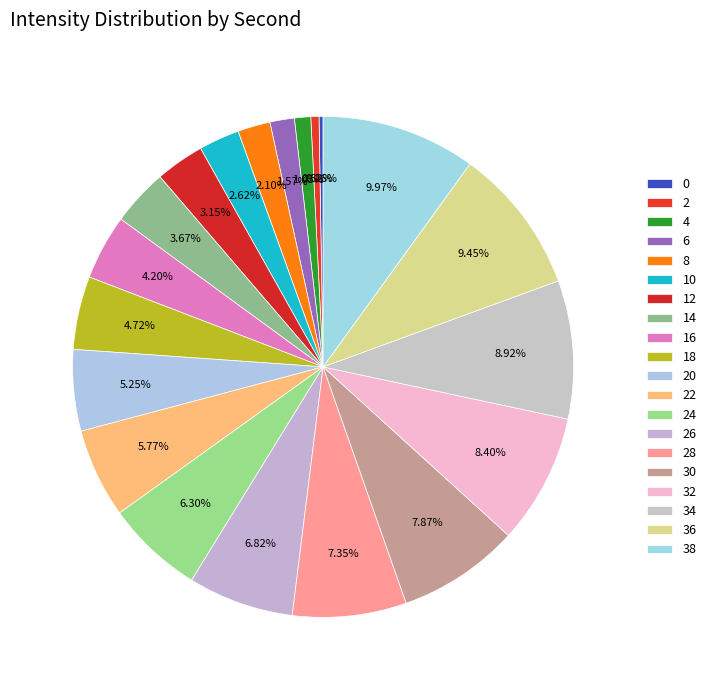

Does 0 account for over 50% of the chart?

No